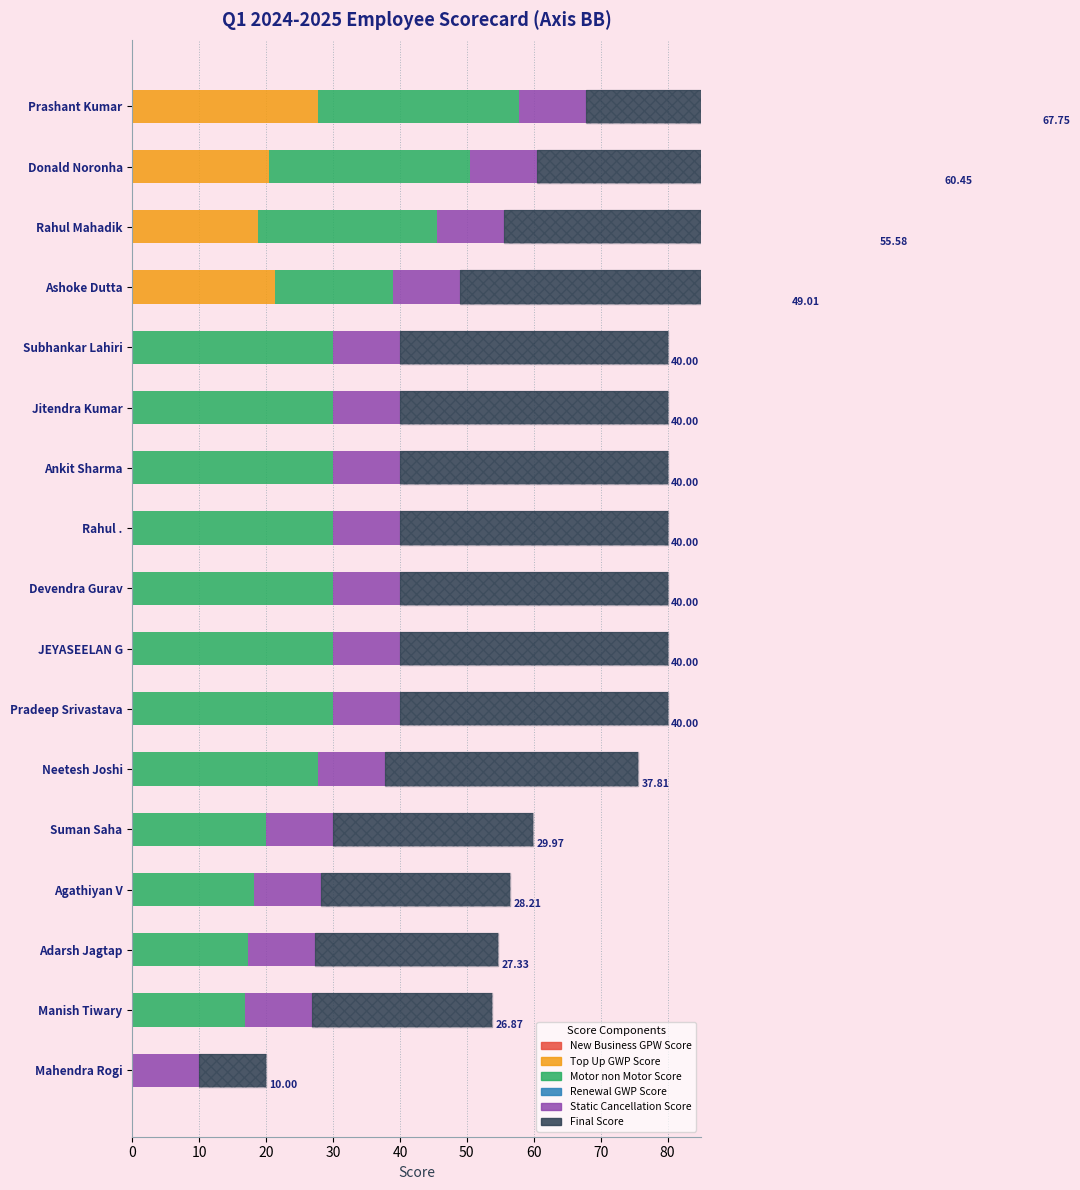

Is it true that Final Score equals 40.0 at Rahul .?

True